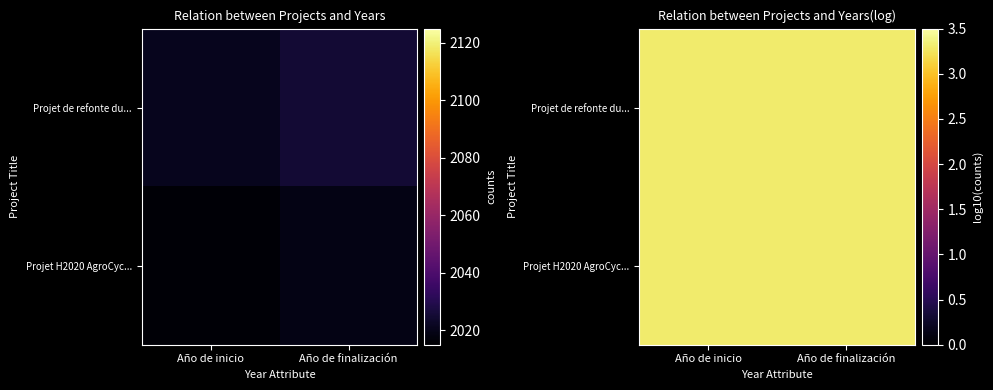

Where is Projet H2020 AgroCyc... nearest to the value 3?

Año de inicio